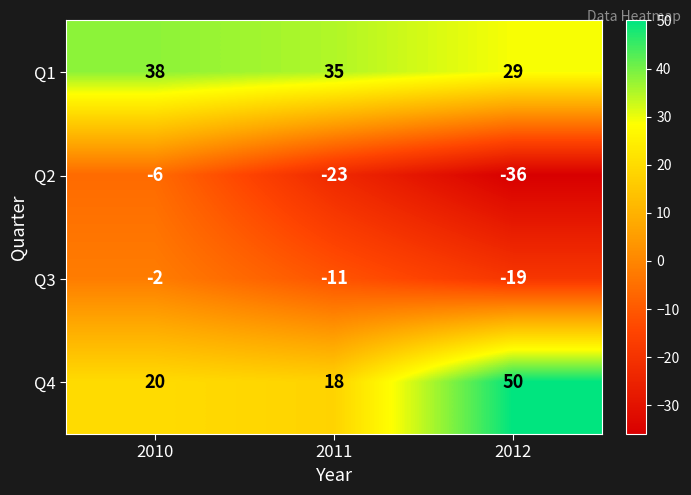

What is the difference between the maximum and minimum values in the Q1 series?

9